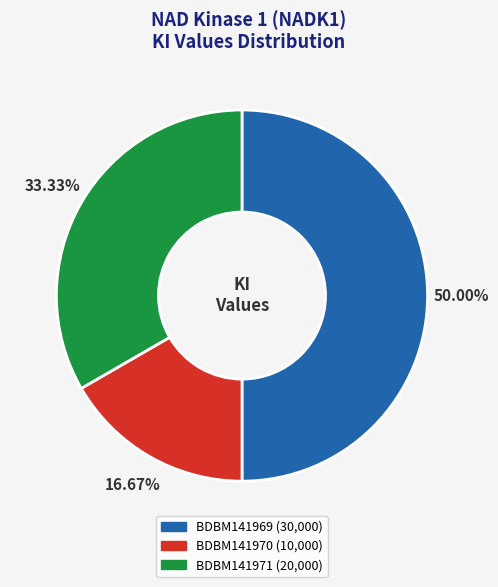

What is the total percentage of BDBM141969 and BDBM141971?

83.3%